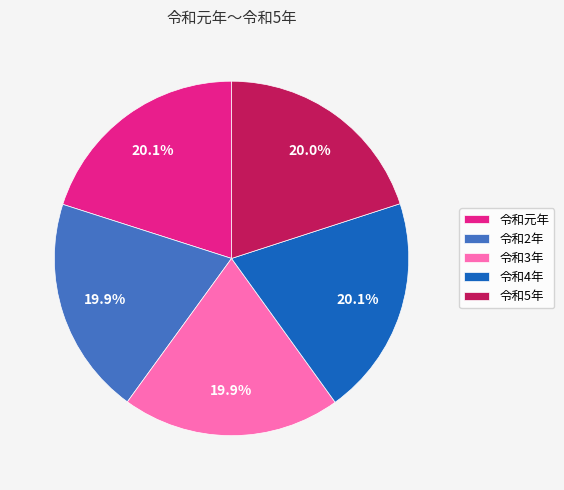

What percentage is the 令和2年 slice, to the nearest percent?

20%